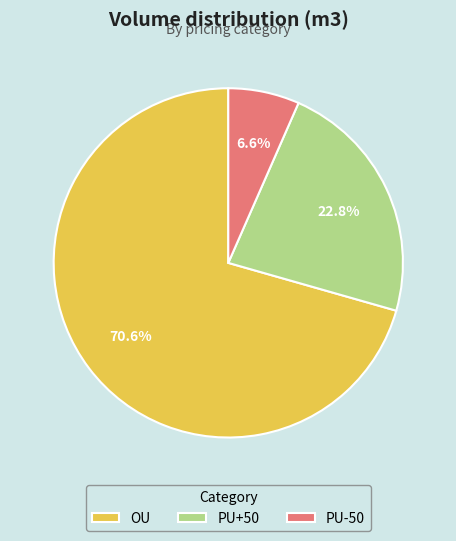

To the nearest percent, what is the difference between the PU-50 and OU slice percentages?

64%